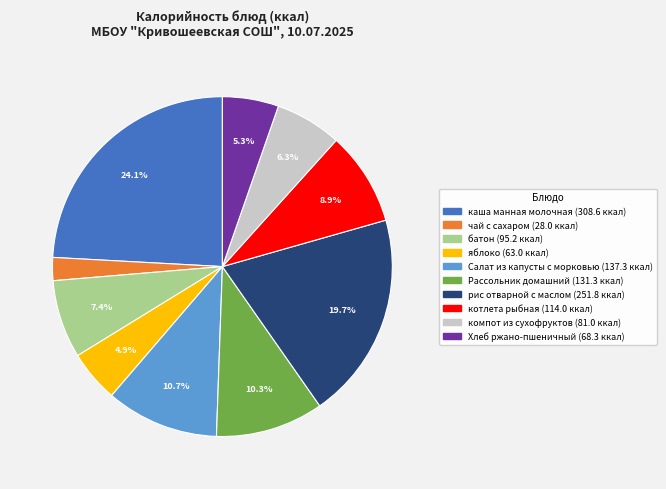

What percentage is the рис отварной с маслом slice, to the nearest percent?

20%